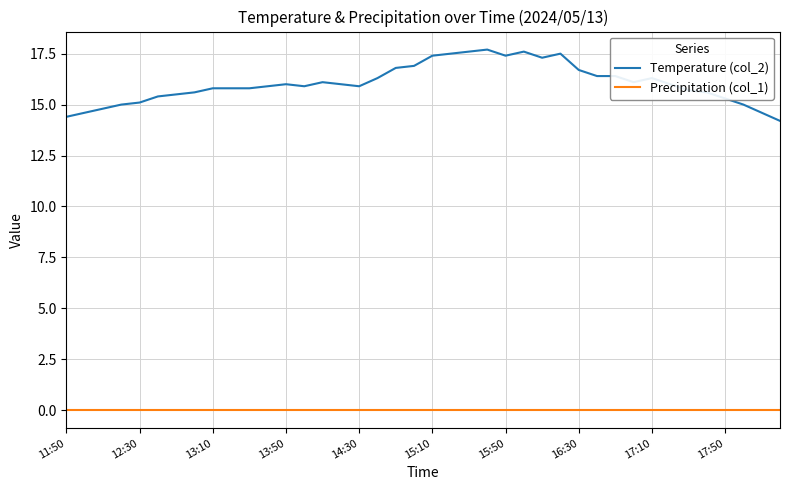

Which series has the largest total across all categories?

Temperature (col_2)